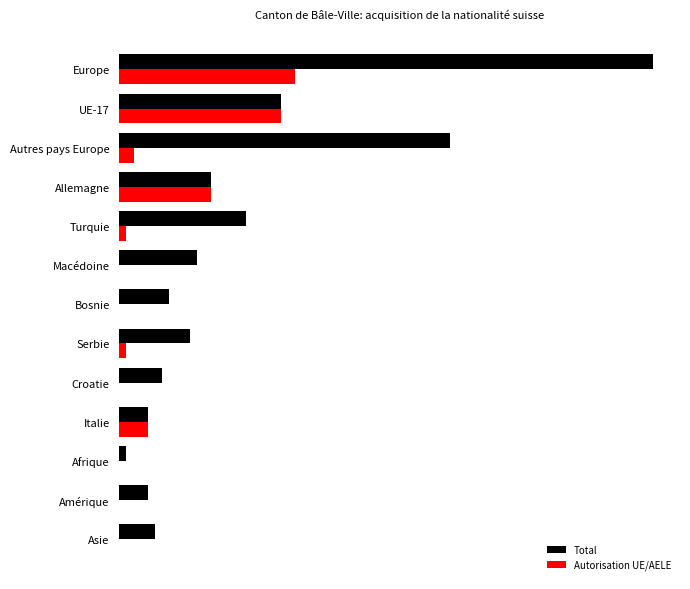

What are all the series names shown in the legend?

Total, Autorisation UE/AELE